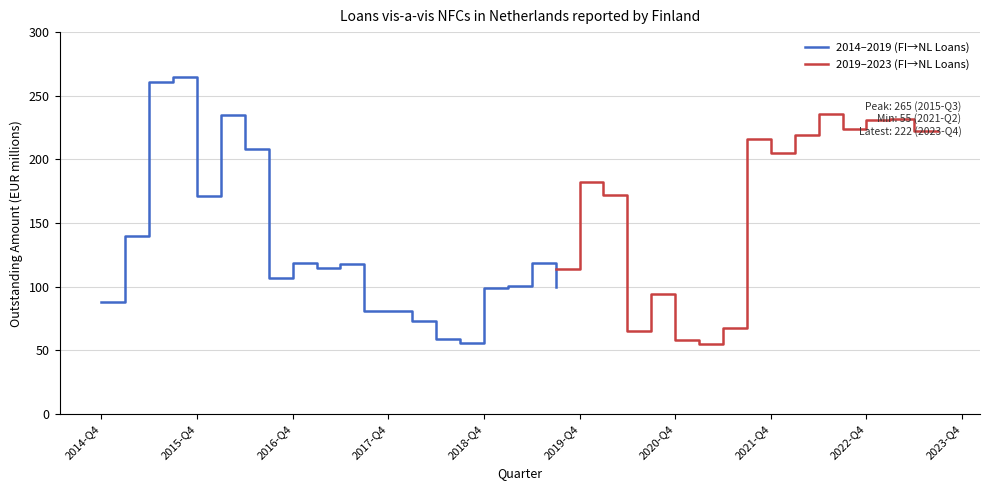

Where is 2014–2019 (FI→NL Loans) nearest to the value 160?

2015-Q4